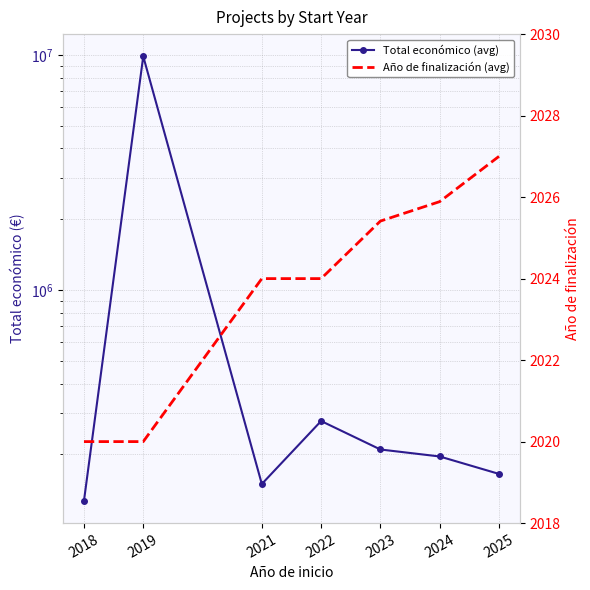

Does the chart have visible grid lines?

Yes